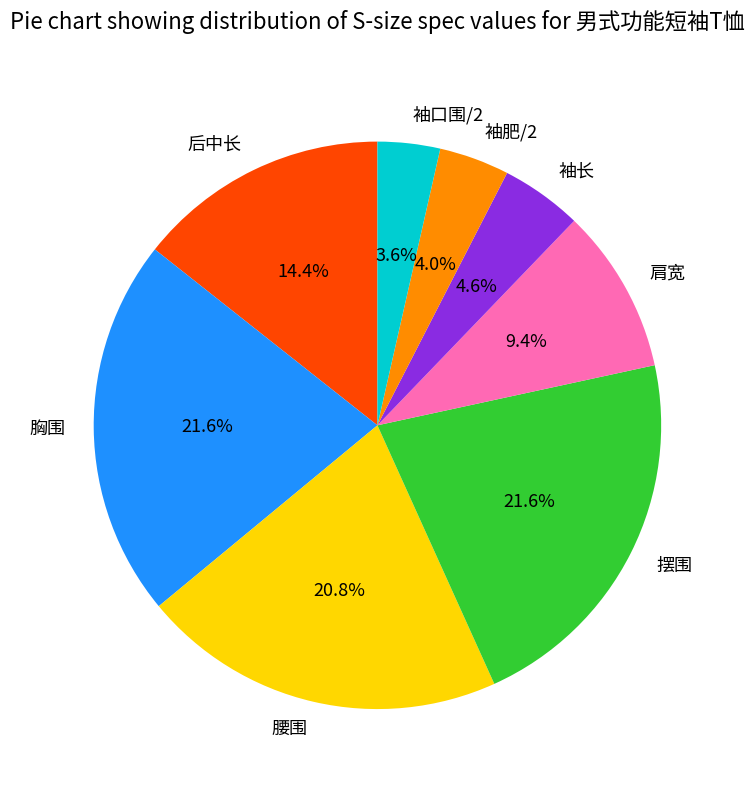

True or false: 肩宽 accounts for 19% of the total.

False